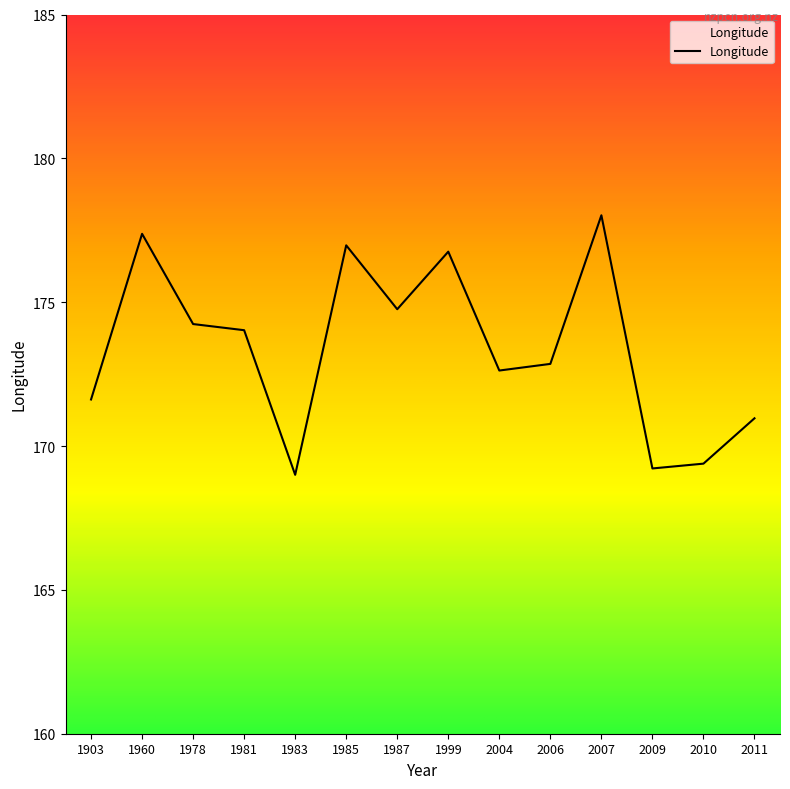

What is the difference between the maximum and minimum values?

9.0